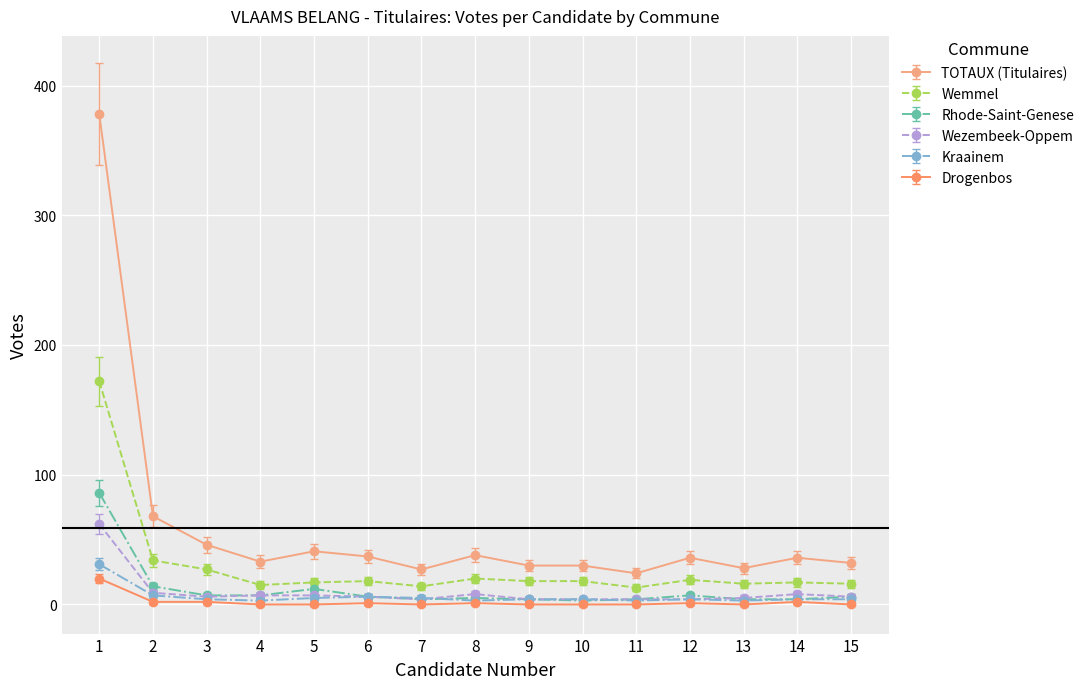

Which series has the widest spread of values?

TOTAUX (Titulaires)